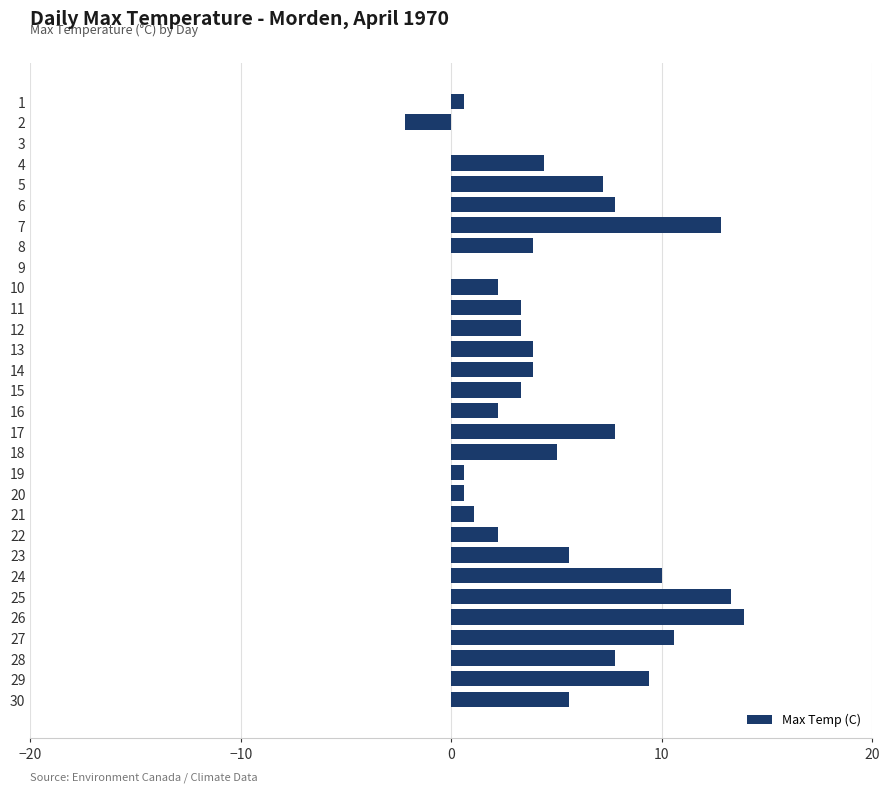

Count the number of values greater than 3.

20